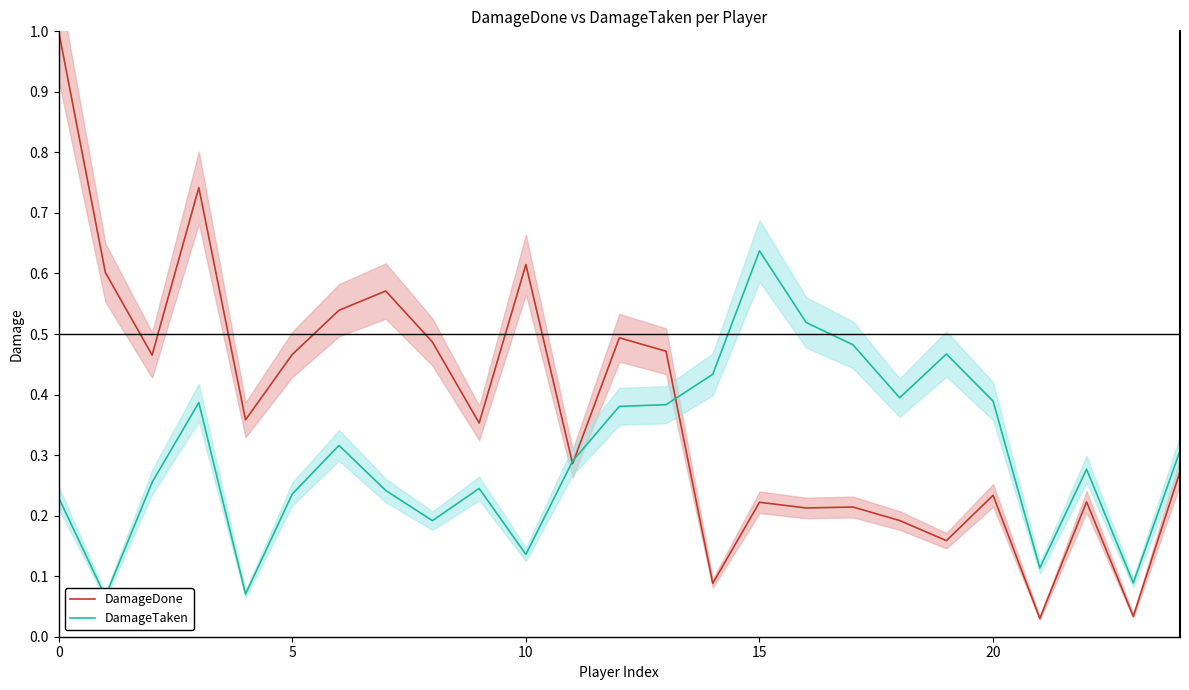

What is the average value of the DamageTaken series?

0.3